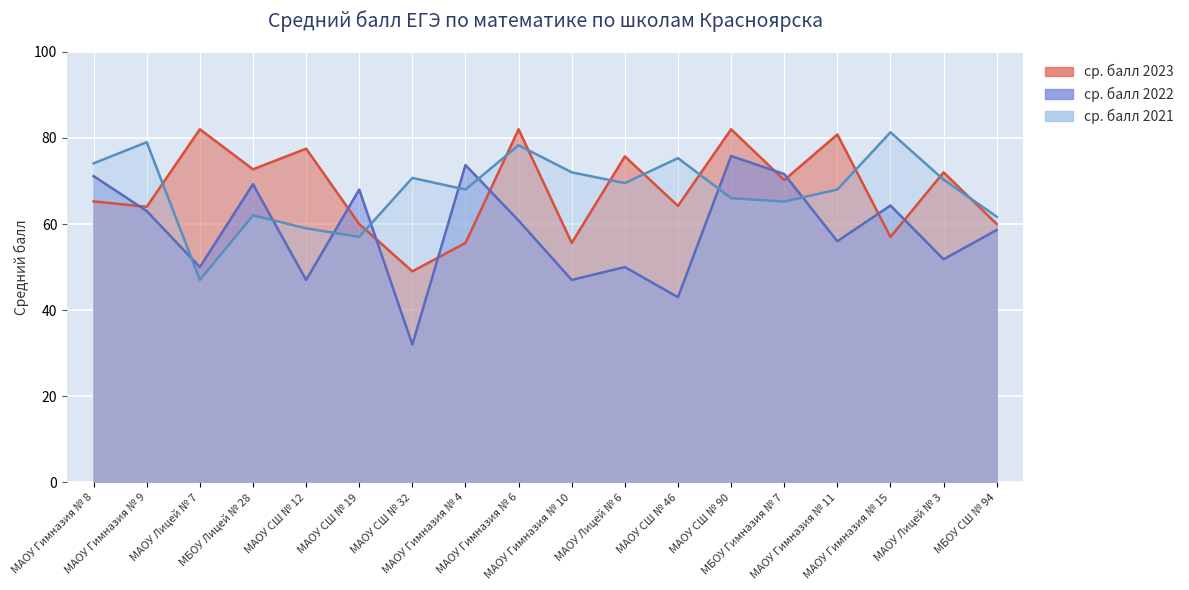

What is the average value of the ср. балл 2022 series?

58.5